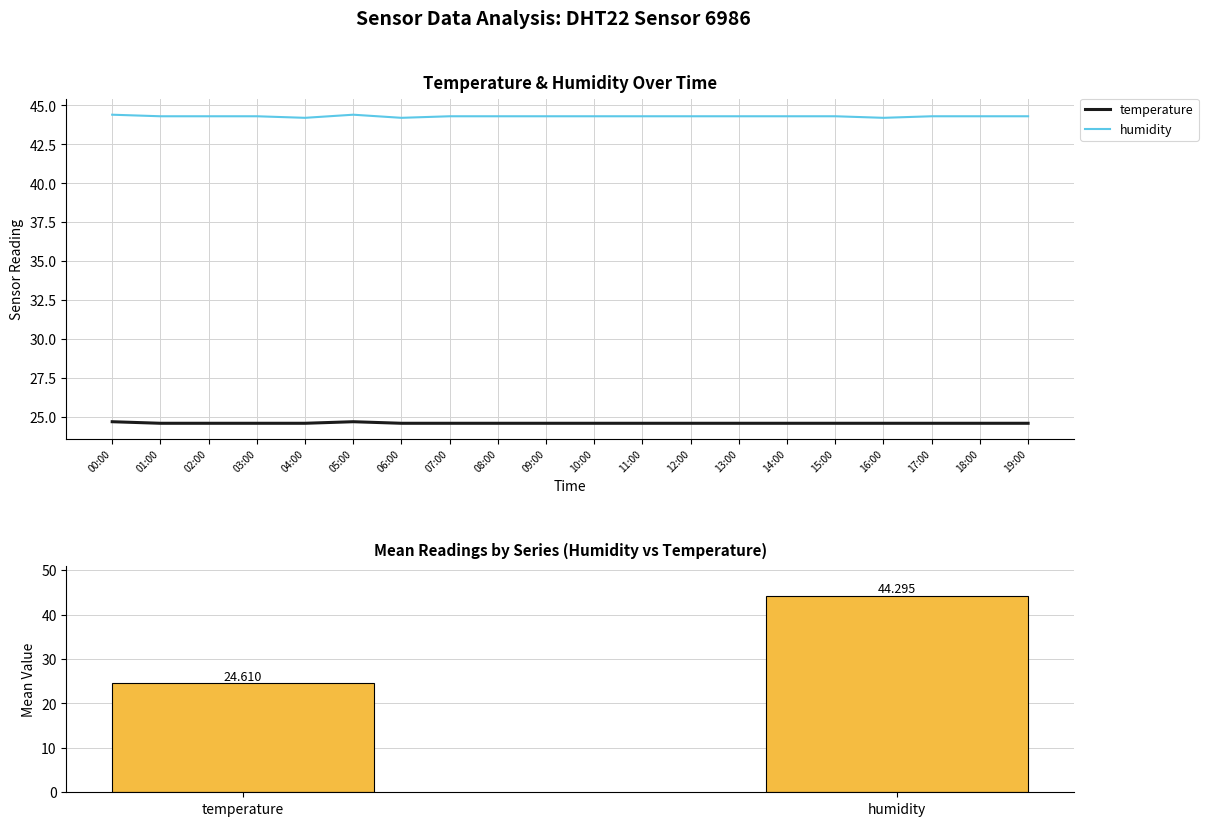

Reading left to right, transcribe all the data shown in this chart.

temperature: 24.7	24.6	24.6	24.6	24.6	24.7	24.6	24.6	24.6	24.6	24.6	24.6	24.6	24.6	24.6	24.6	24.6	24.6	24.6	24.6
humidity: 44.4	44.3	44.3	44.3	44.2	44.4	44.2	44.3	44.3	44.3	44.3	44.3	44.3	44.3	44.3	44.3	44.2	44.3	44.3	44.3